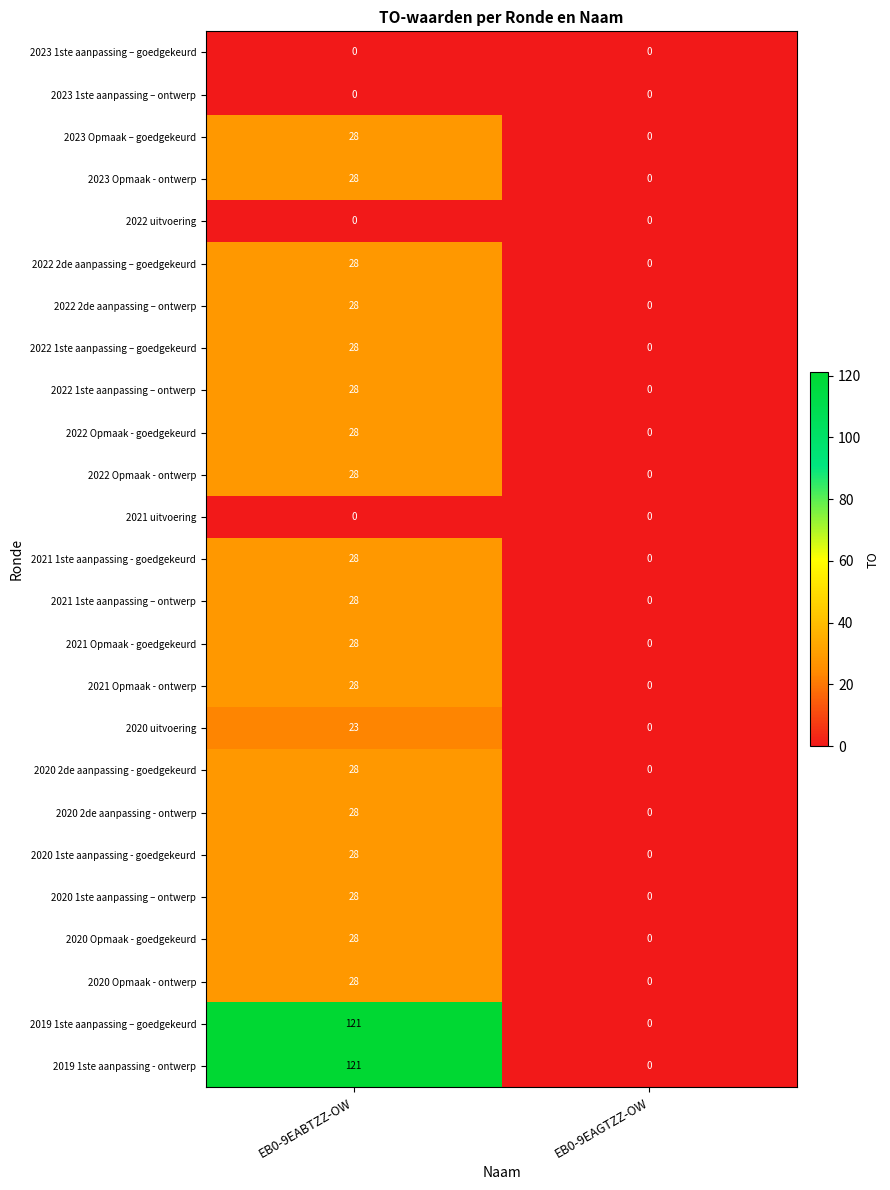

What is the highest value of the 2020 Opmaak - goedgekeurd series?

28